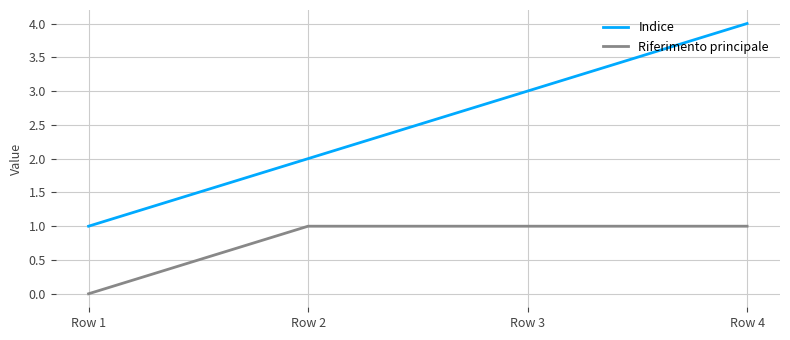

True or false: Indice and Riferimento principale cross at least once.

False